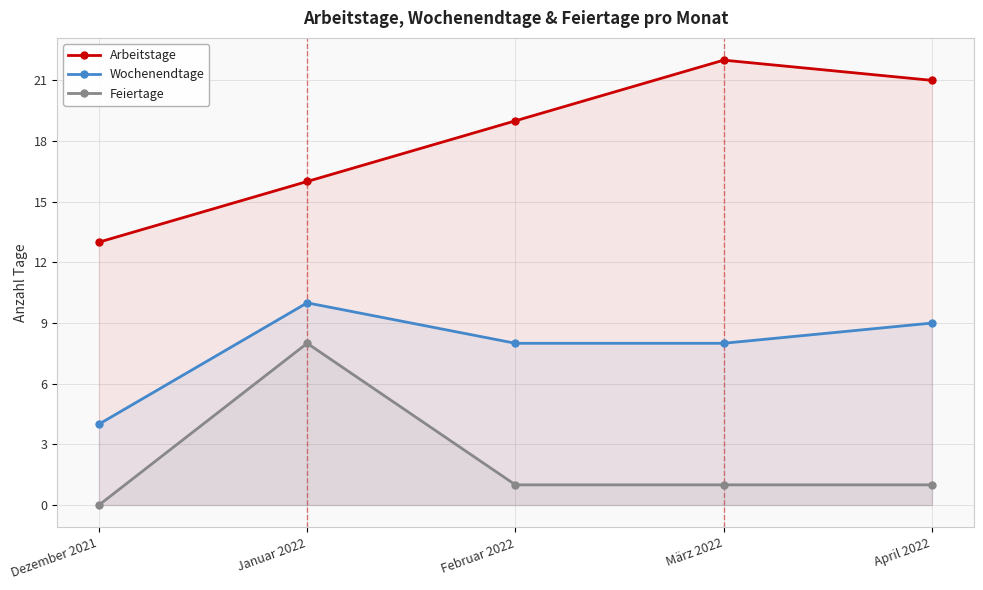

At which category is the sum across all series the highest?

Januar 2022